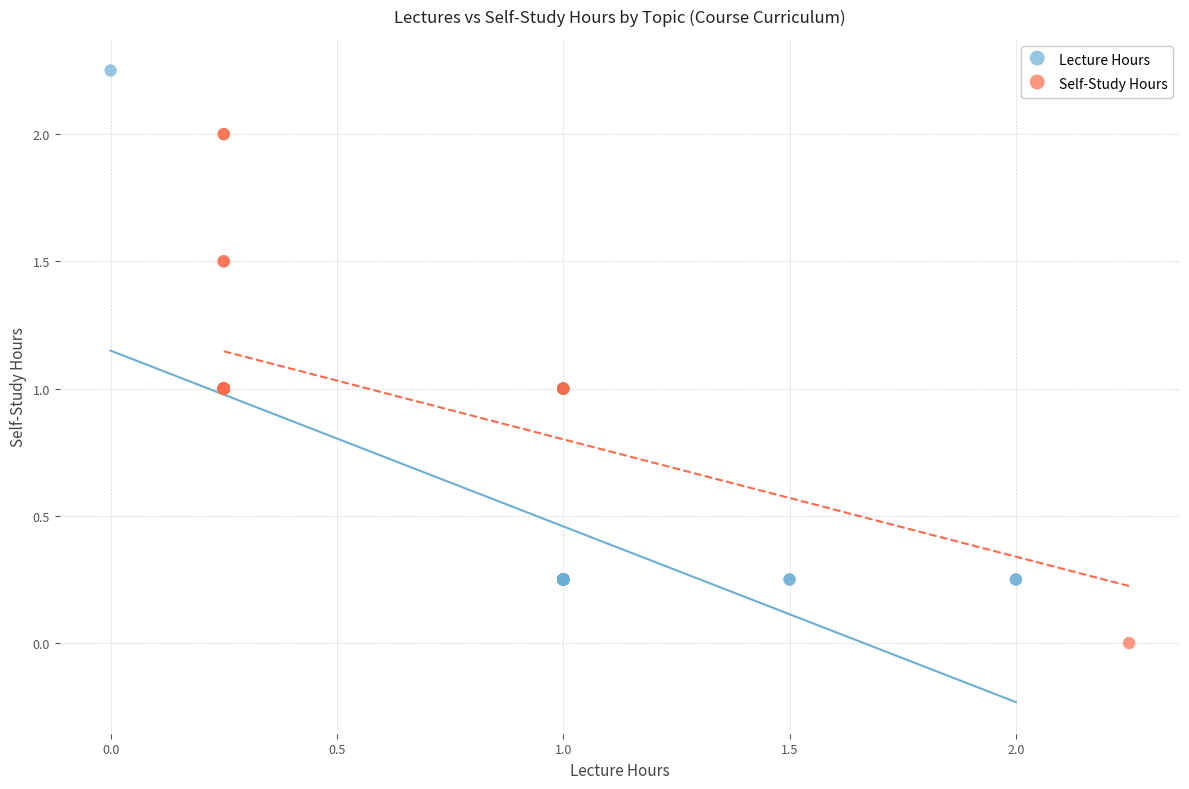

Which series contains the lowest Y value?

Self-Study Hours